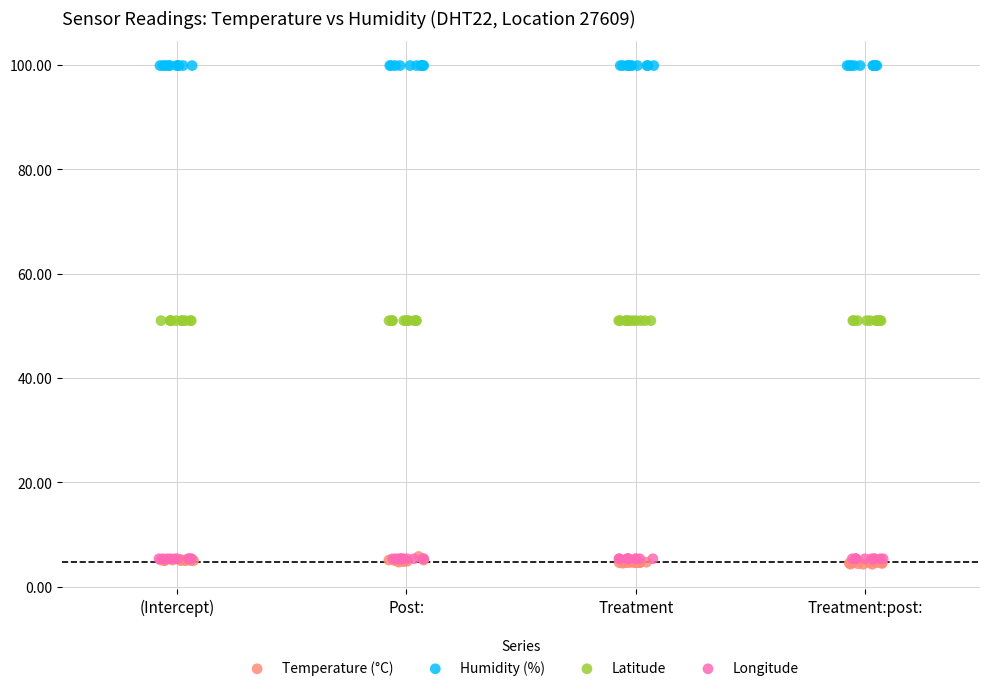

What are all the series names shown in the legend?

Temperature (°C), Humidity (%), Latitude, Longitude